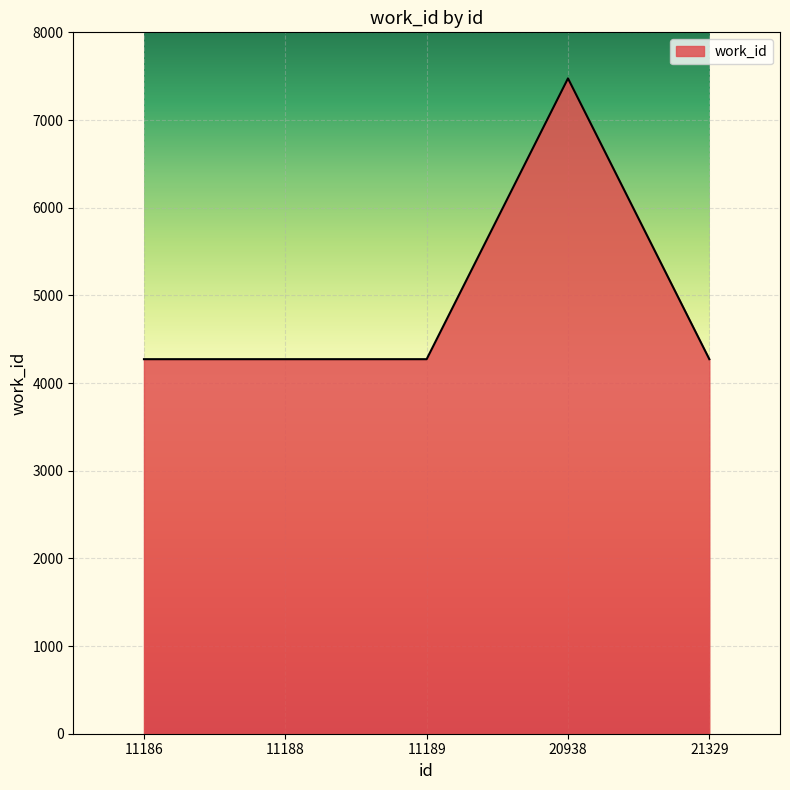

What is the difference between the values at 20938 and 21329?

3203